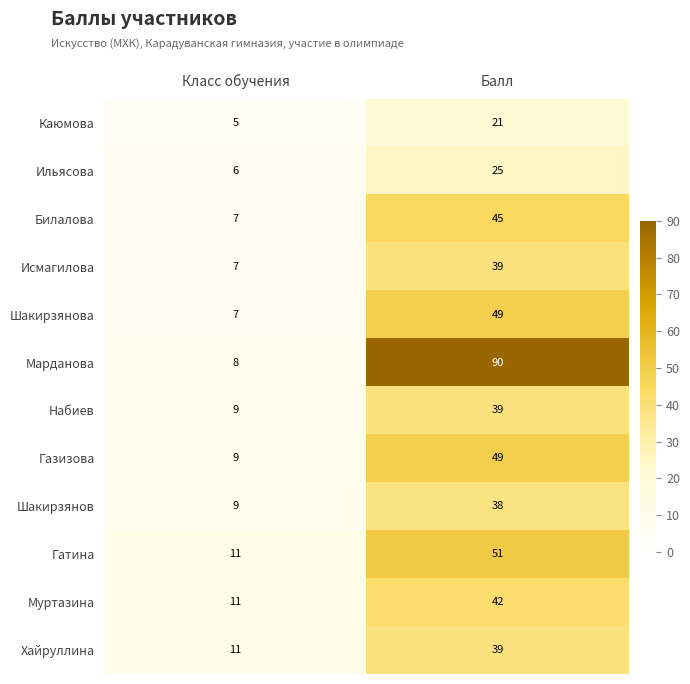

At which category does the chart reach its peak across all series?

Балл